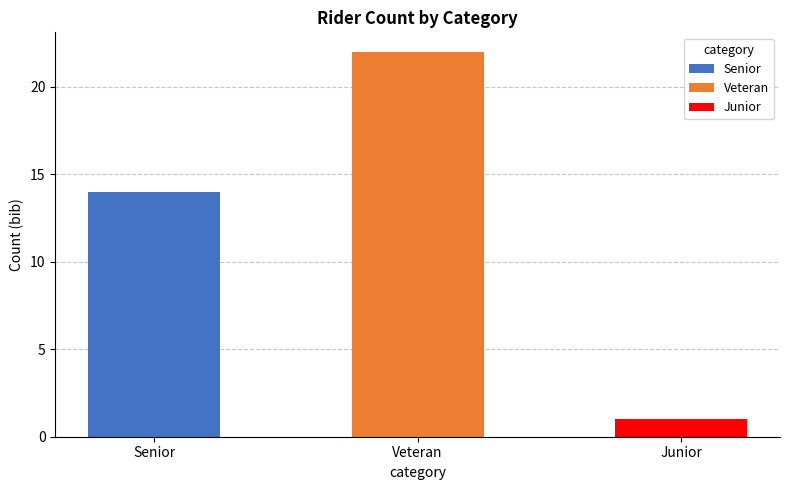

The value at Veteran is 22. True or false?

True